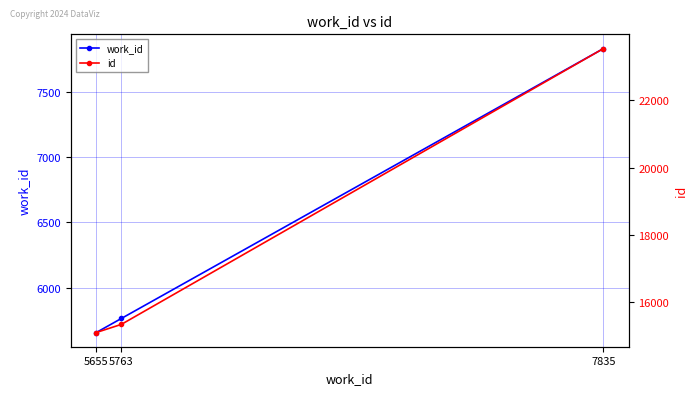

What is the highest value of the work_id series?

7835